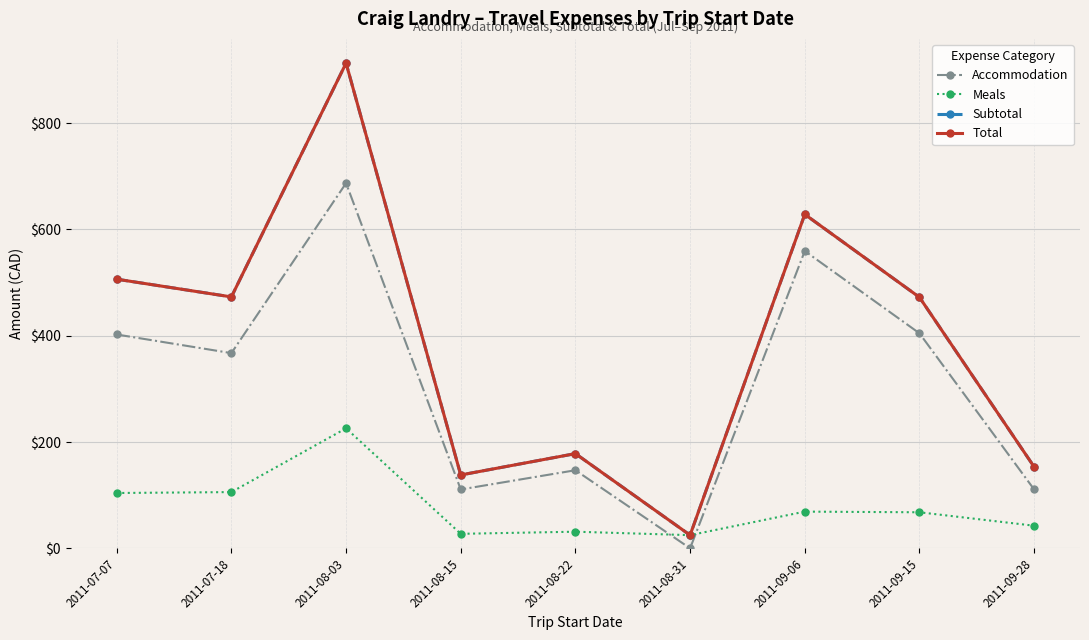

Does the chart have visible grid lines?

Yes